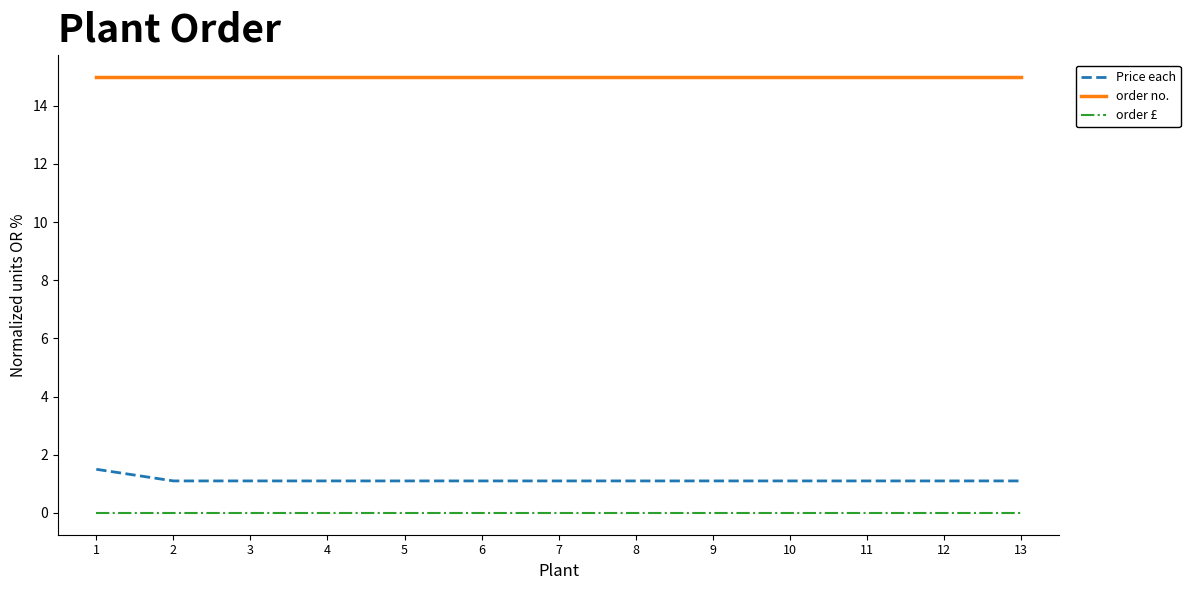

Rank the series at 9 from lowest to highest value.

order £, Price each, order no.